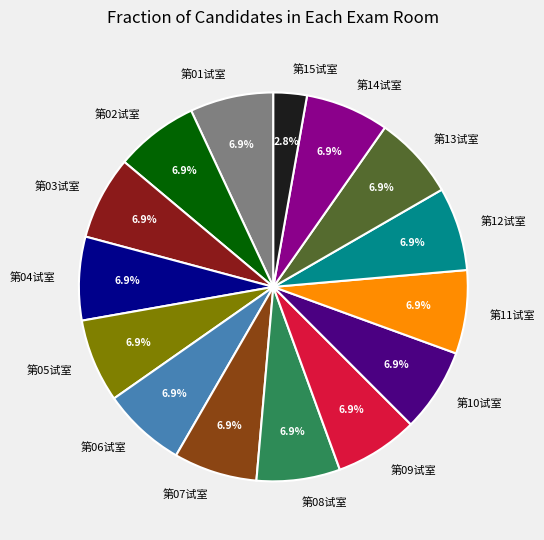

Is the sum of 第04试室 and 第01试室 greater than half?

No